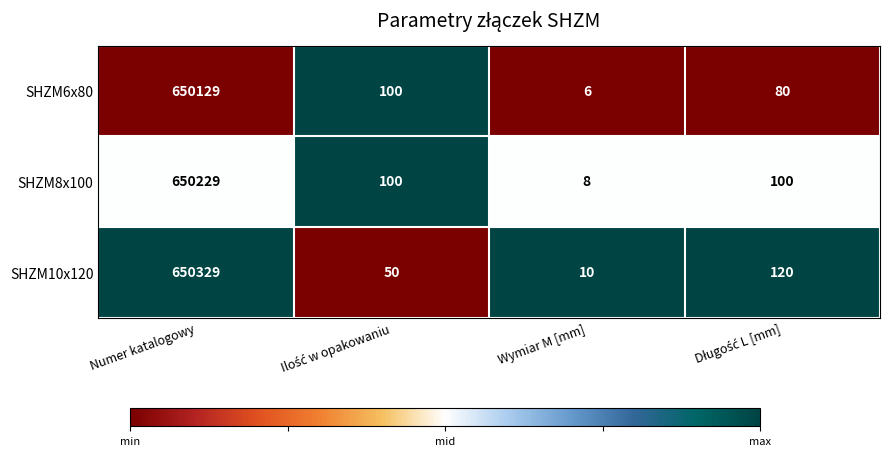

List the series in order of their peak value, highest first.

SHZM10x120, SHZM8x100, SHZM6x80